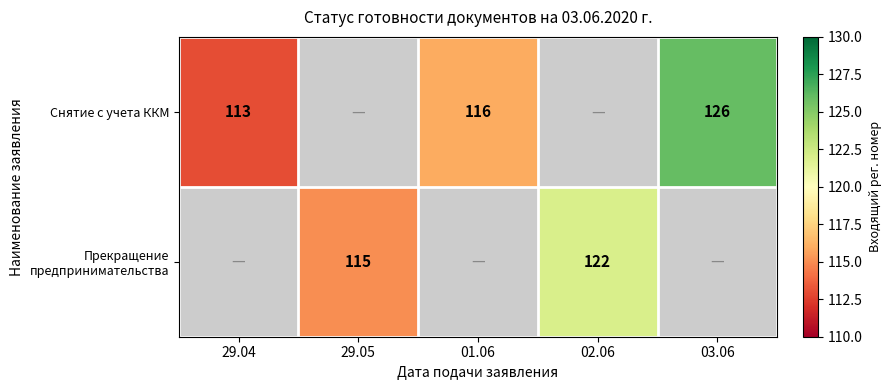

What is the greatest value displayed?

126.0